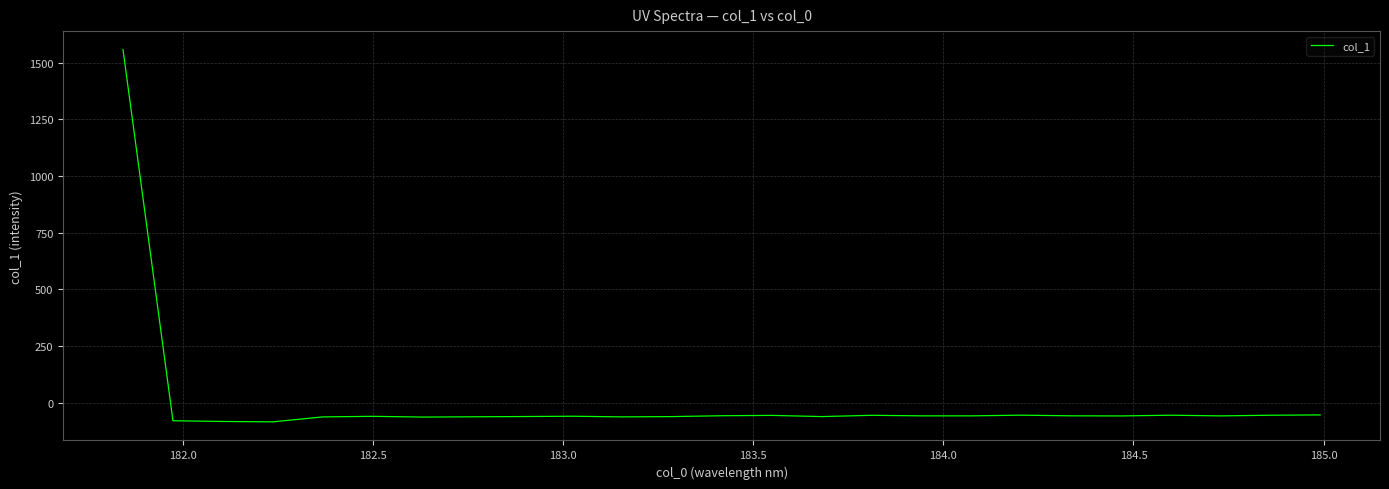

How many series are shown in this chart?

1